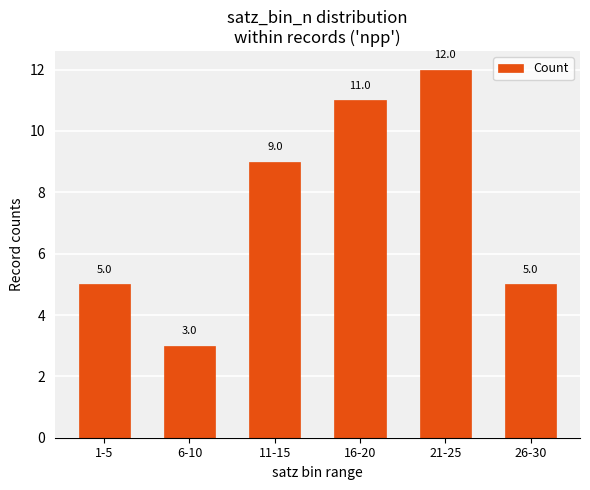

What is the change in value from 6-10 to 26-30?

+2